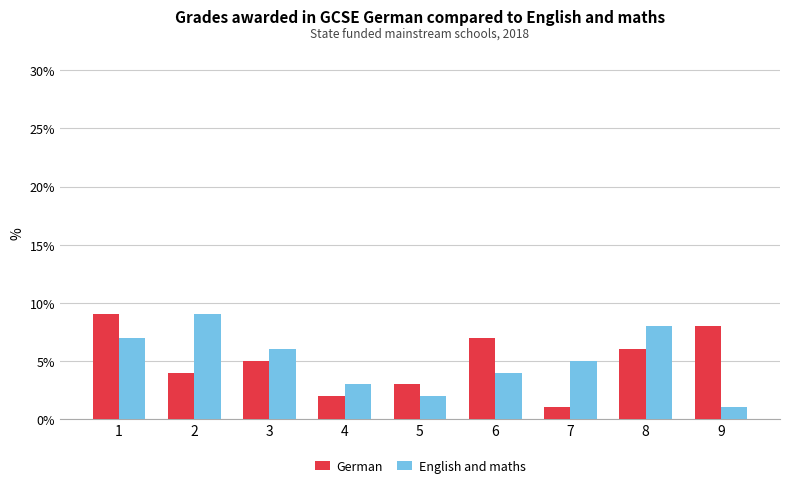

Between 1 and 6, which series saw the biggest shift?

English and maths